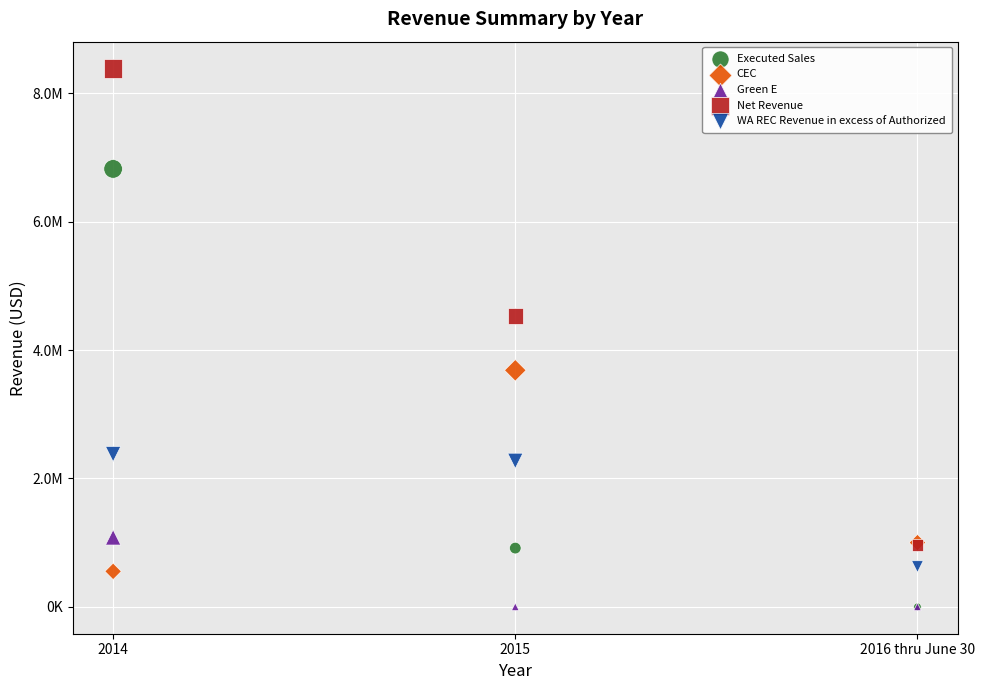

Which series has the widest spread of Y values?

Net Revenue